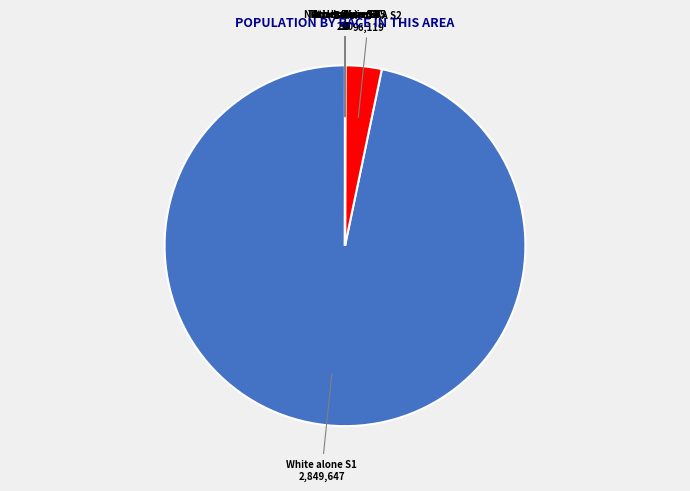

Is there any slice that represents more than half of the pie?

Yes